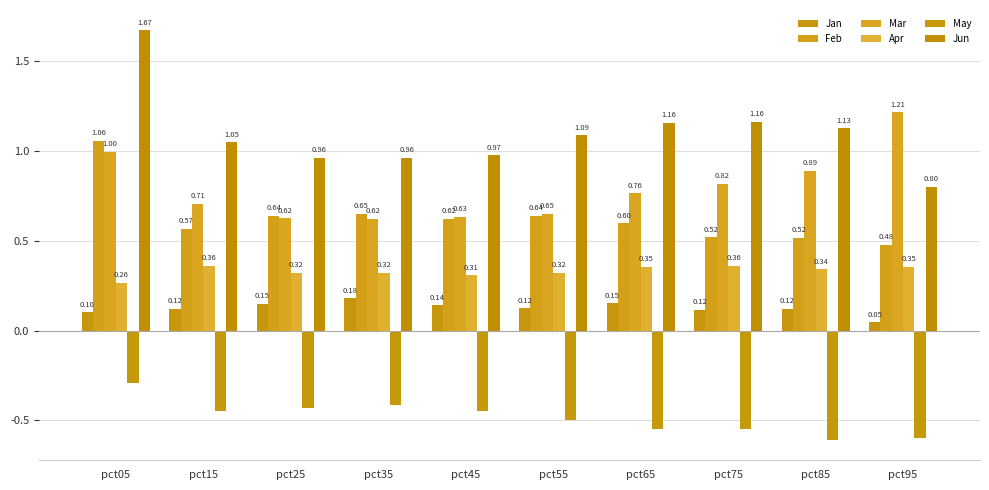

At which category is the sum across all series the highest?

pct05